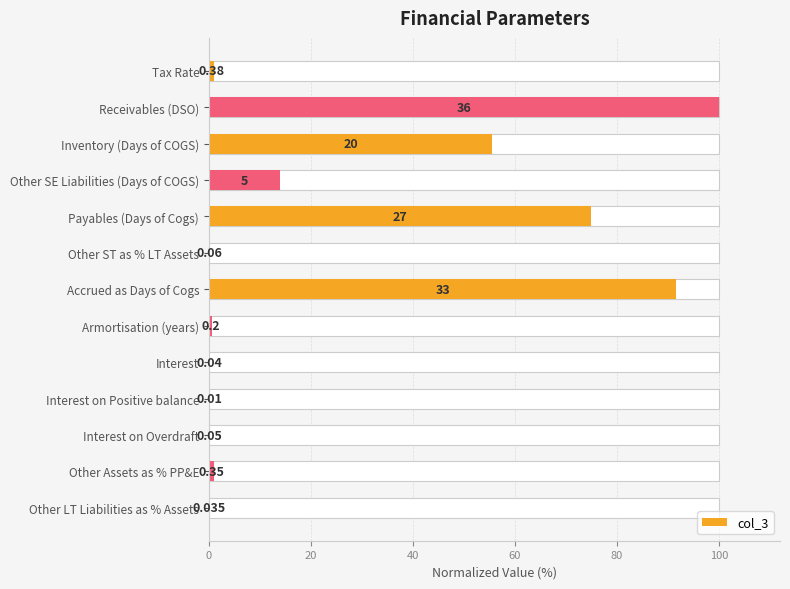

What is the difference between the maximum and minimum values?

100.0